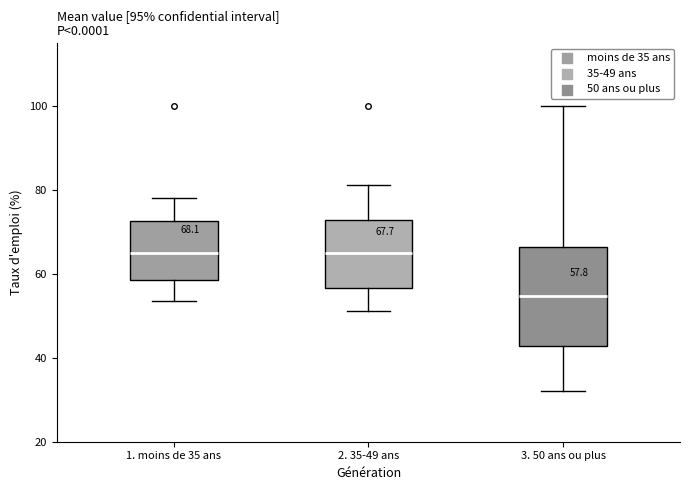

Comparing the boxes themselves (not the whiskers), which one is the tallest?

3. 50 ans ou plus